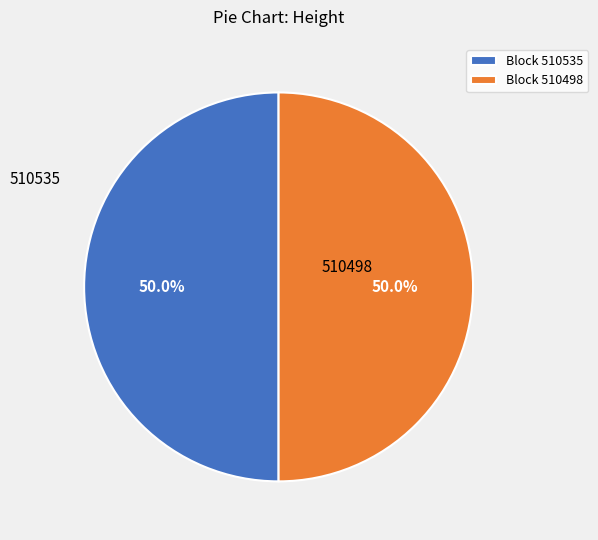

What is the ratio of the value at Block 510535 to the value at Block 510498?

1.0